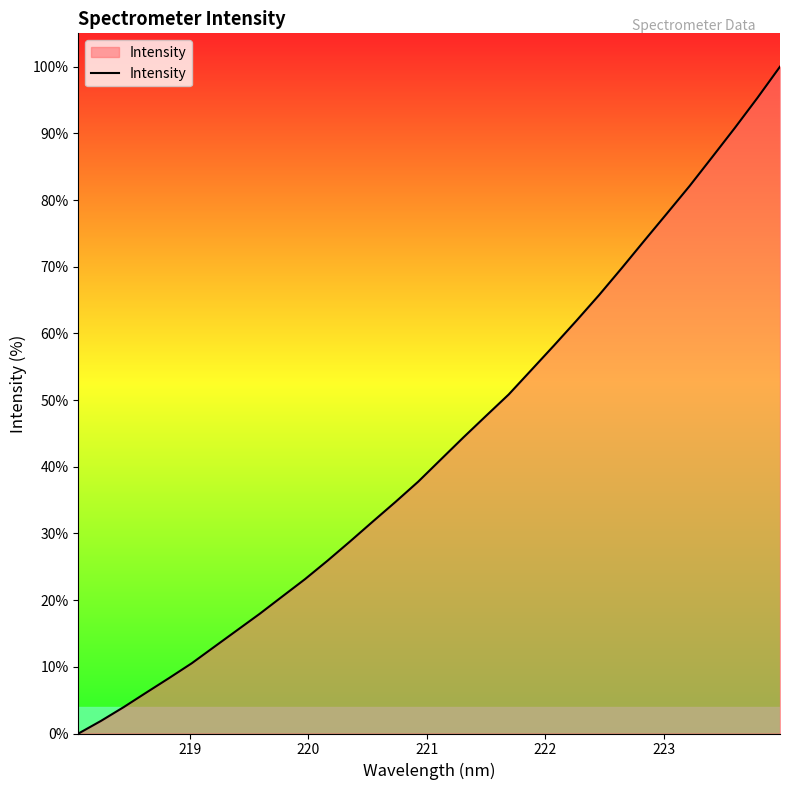

What is the difference between the maximum and second lowest values?

98.1